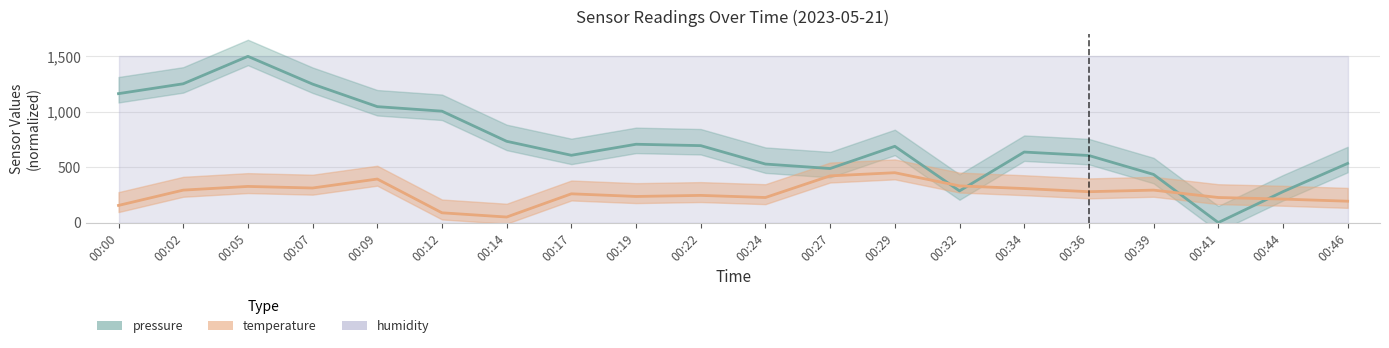

Which has a higher value, 00:22 or 00:34?

00:22